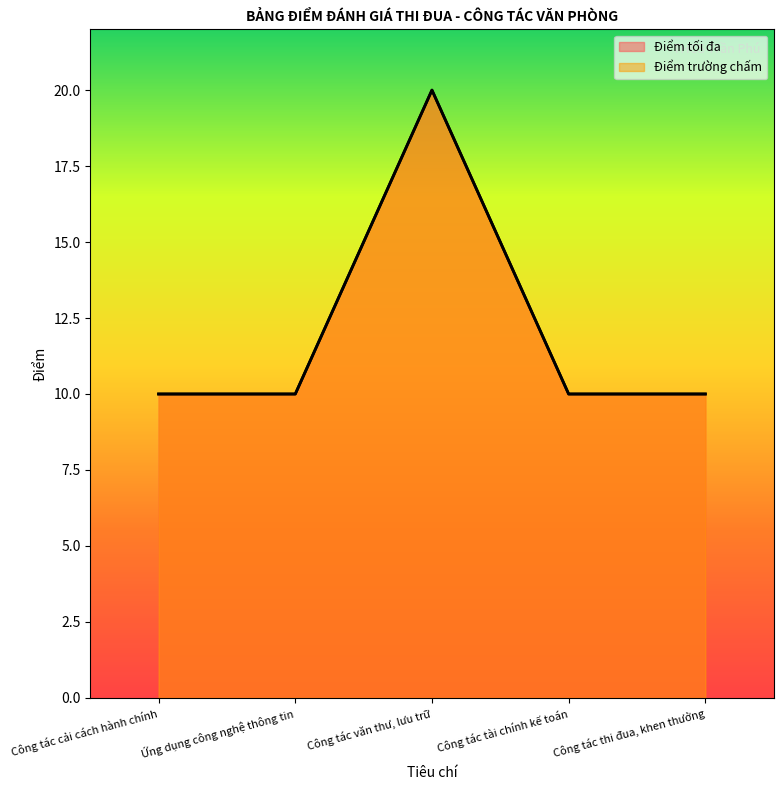

Reading left to right, list all the values displayed in this chart.

Điểm tối đa: 10	10	20	10	10
Điểm trường chấm: 10	10	20	10	10